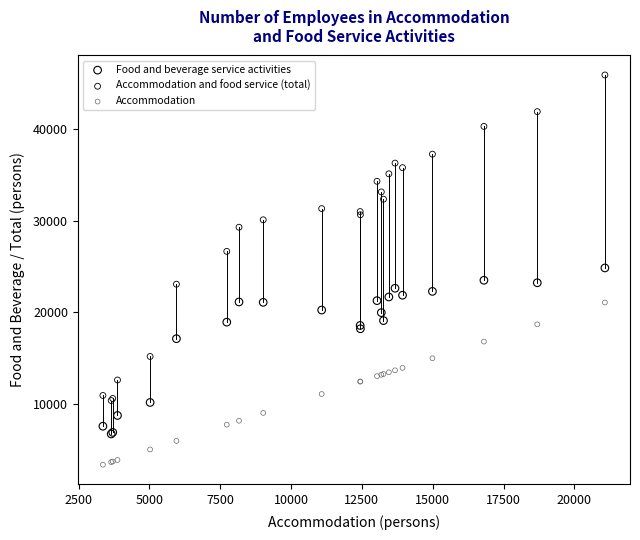

Which series reaches the minimum Y coordinate?

Accommodation